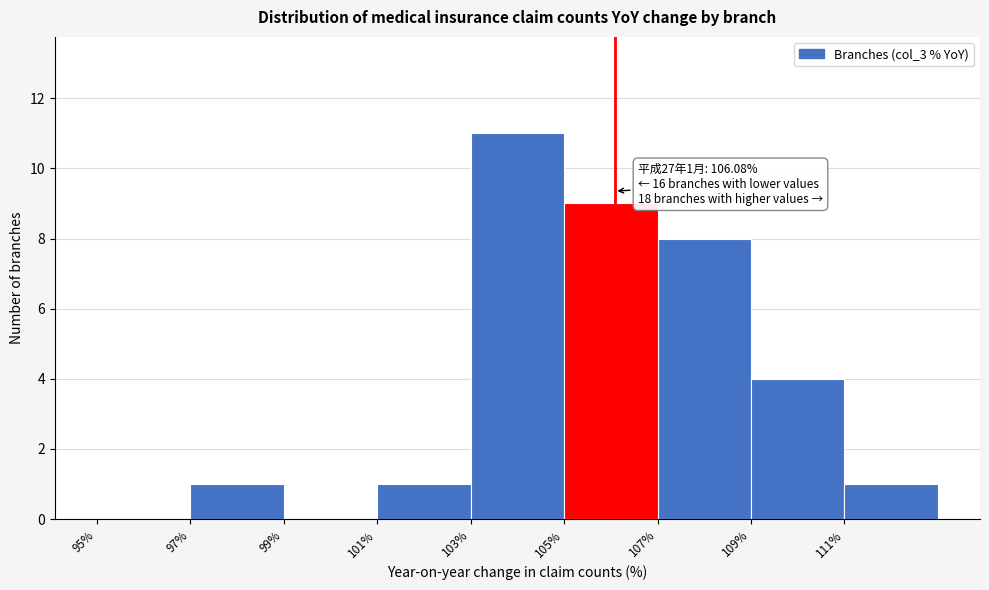

Over which range of the x-axis is the bar tallest?

103 to 105